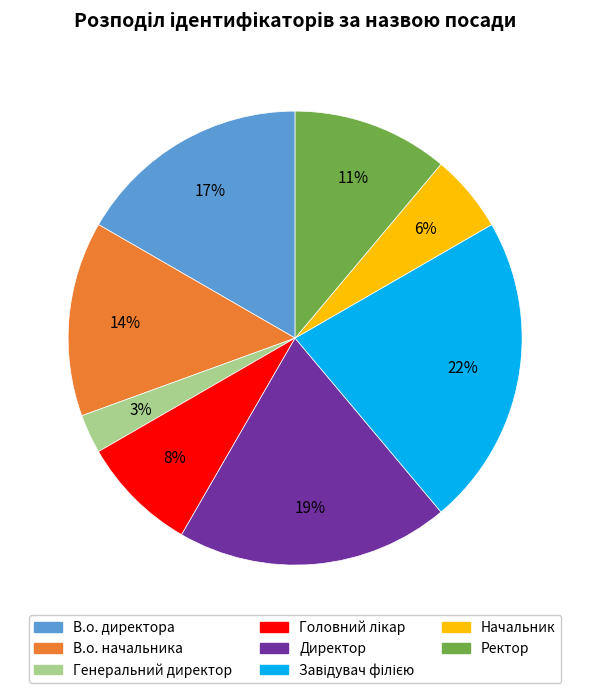

Is it true that Начальник is 13% of the pie?

False